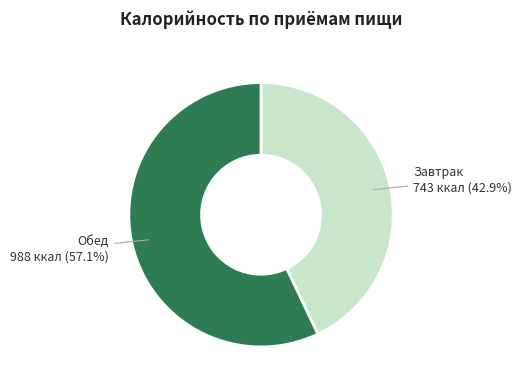

Does any single category account for the majority?

Yes